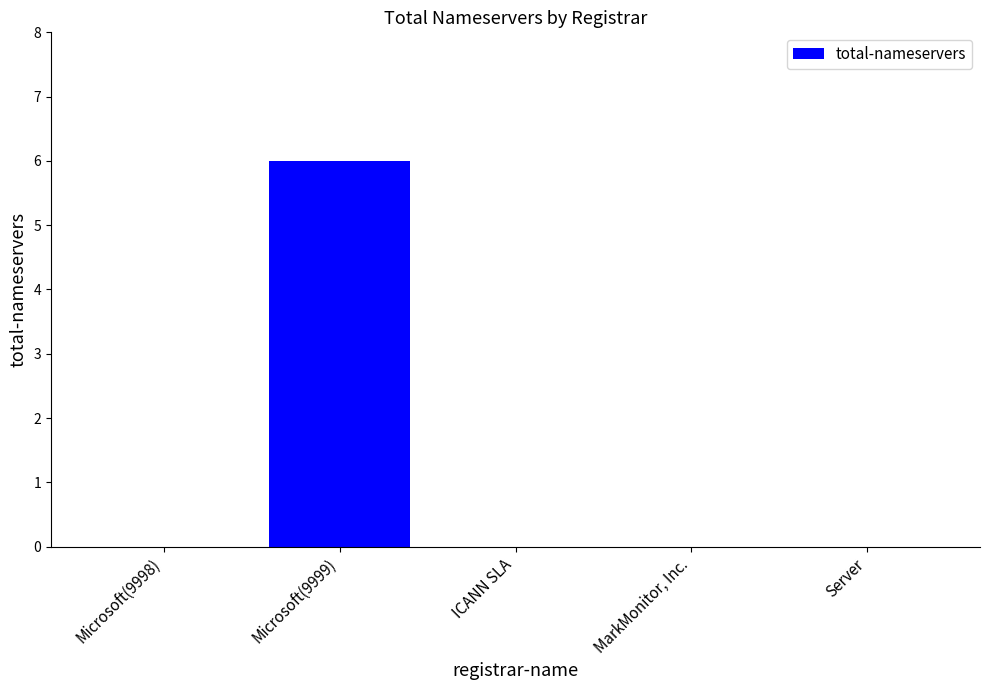

Which label corresponds to the largest value in the chart?

Microsoft(9999)